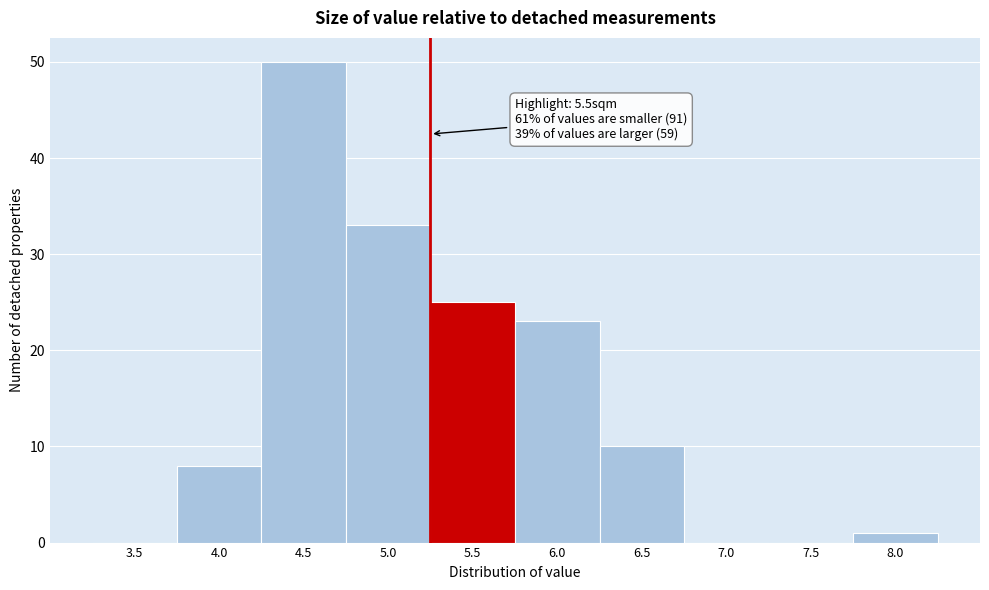

Reading right to left, list all the values displayed in this chart.

8.0=1	7.5=0	7.0=0	6.5=10	6.0=23	5.5=25	5.0=33	4.5=50	4.0=8	3.5=0